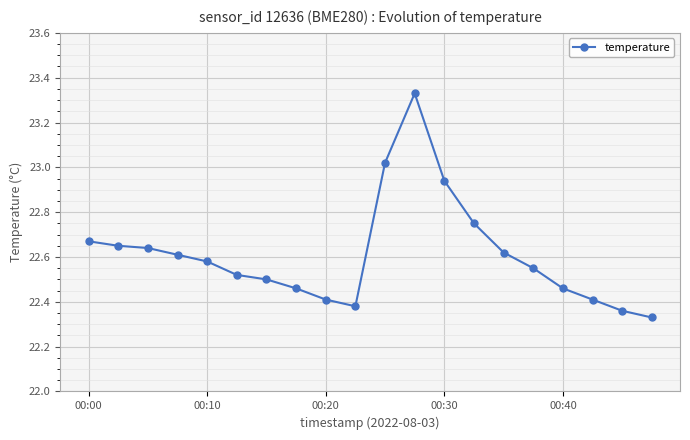

True or false: the data has more than 0 interior local peaks.

True